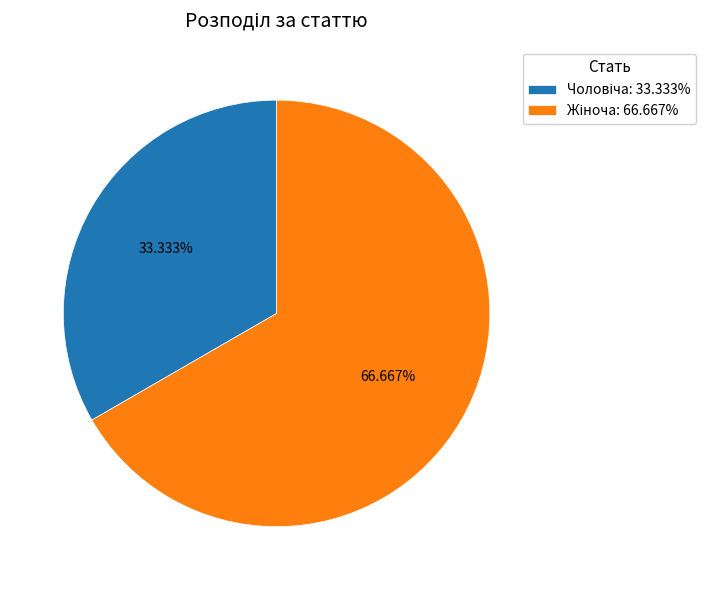

Is there a majority slice in this chart?

Yes